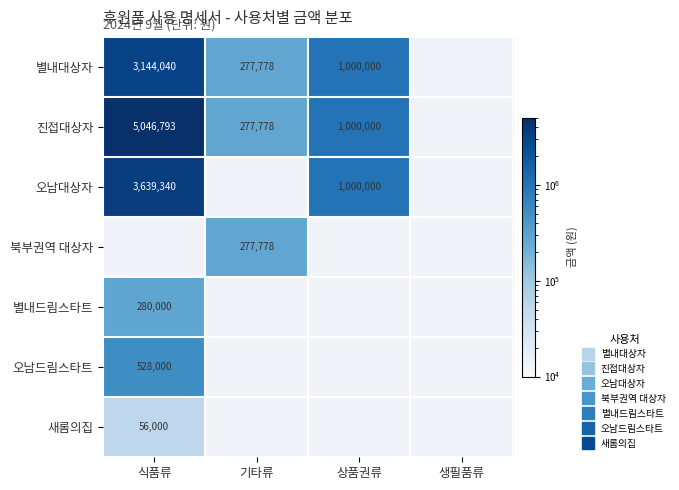

What is the approximate value of 진접대상자 at 기타류?

277778.0